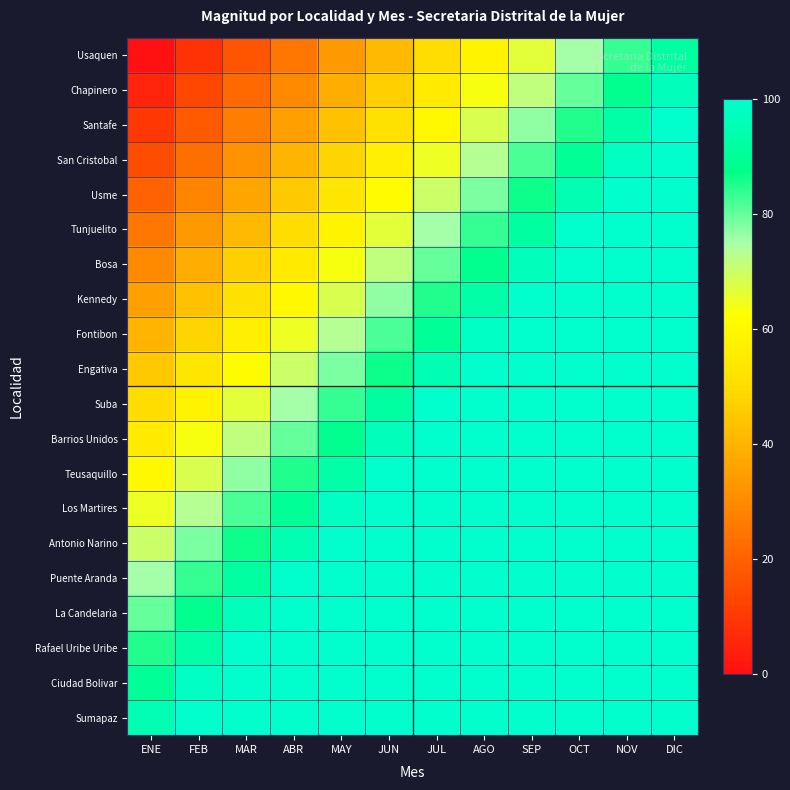

Rank the series by their maximum value, from highest to lowest.

Sumapaz, Ciudad Bolivar, Rafael Uribe Uribe, La Candelaria, Puente Aranda, Antonio Narino, Los Martires, Teusaquillo, Barrios Unidos, Suba, Engativa, Fontibon, Kennedy, Bosa, Tunjuelito, Usme, San Cristobal, Santafe, Chapinero, Usaquen